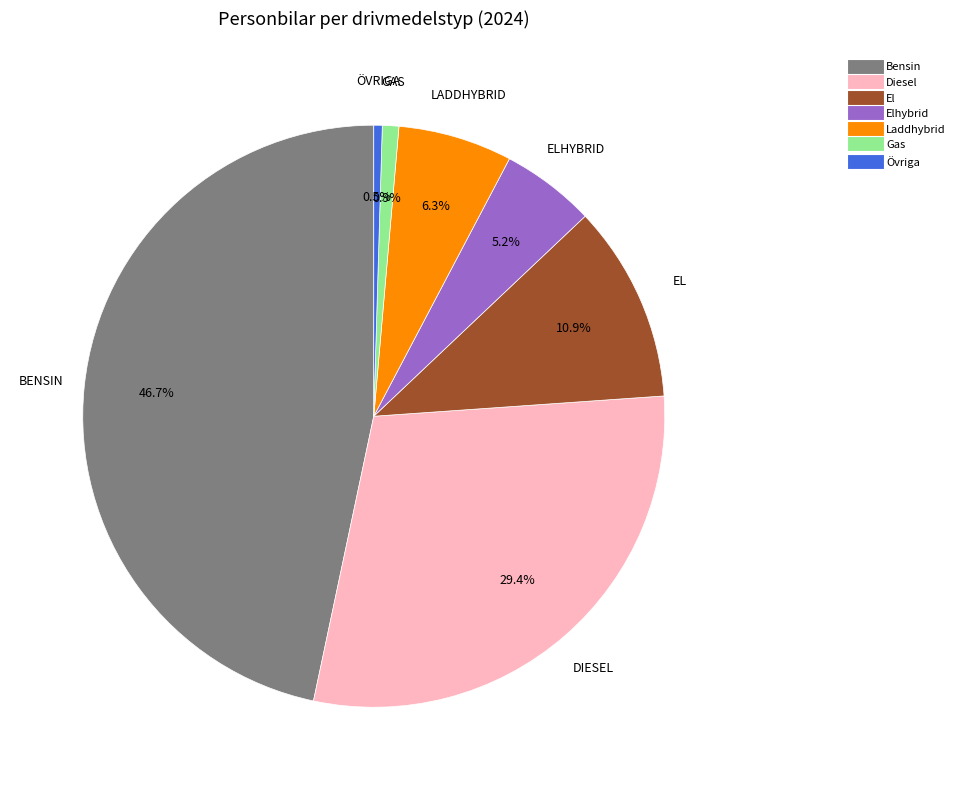

Is there a majority slice in this chart?

No